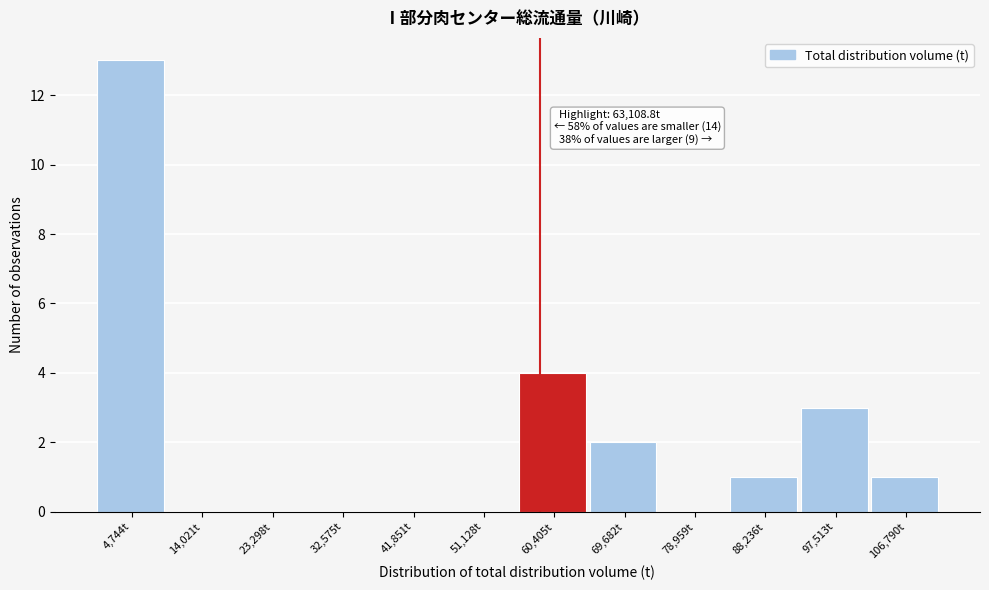

Reading left to right, what are all the values shown in this chart?

4,744t=13	14,021t=0	23,298t=0	32,575t=0	41,851t=0	51,128t=0	60,405t=4	69,682t=2	78,959t=0	88,236t=1	97,513t=3	106,790t=1